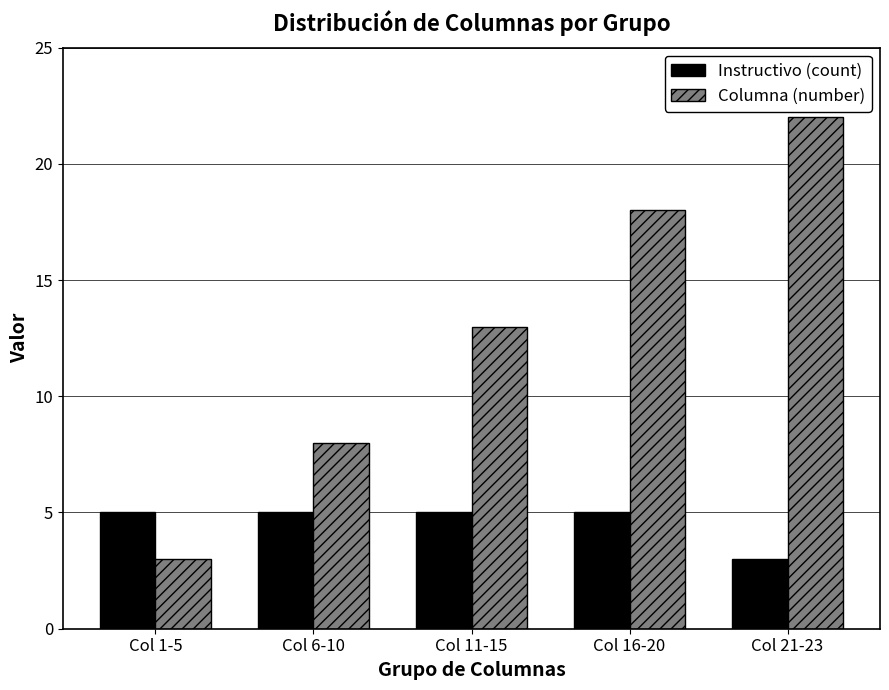

What is the label of the 2nd bar from the left?

Col 6-10